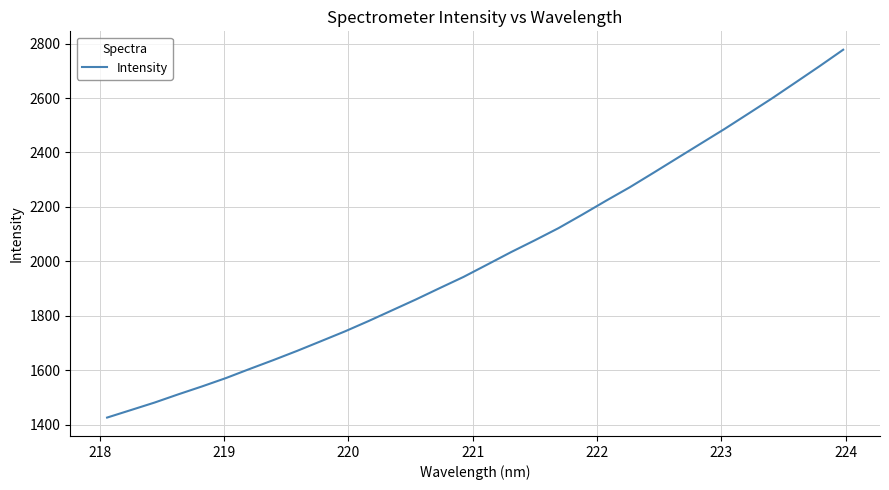

What is the difference between the maximum and minimum values?

1352.1